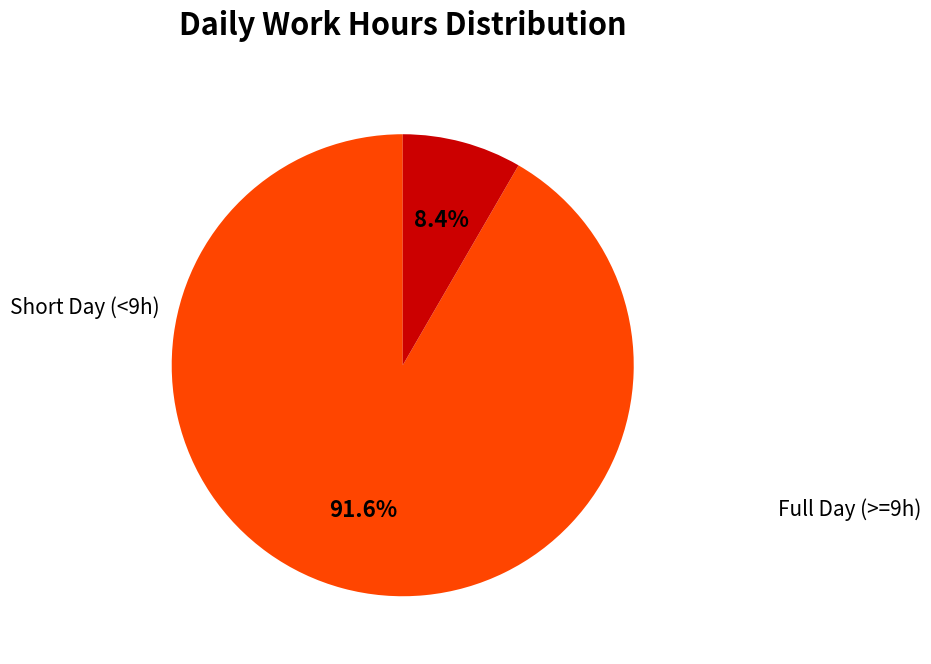

Does any single category account for the majority?

Yes